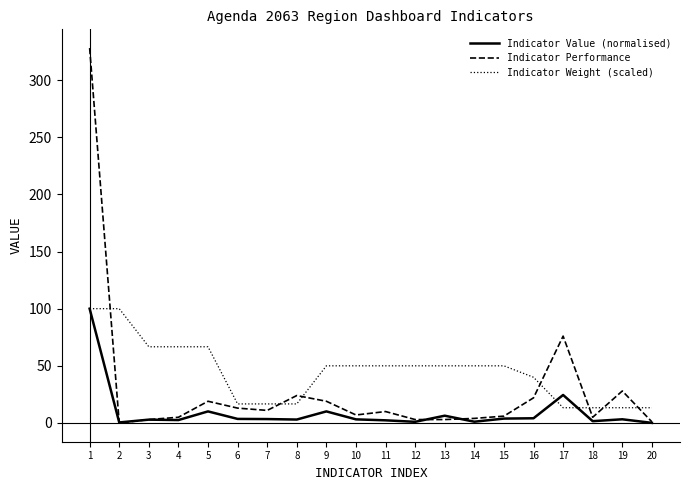

At which label does Indicator Value (normalised) first exceed 3?

1